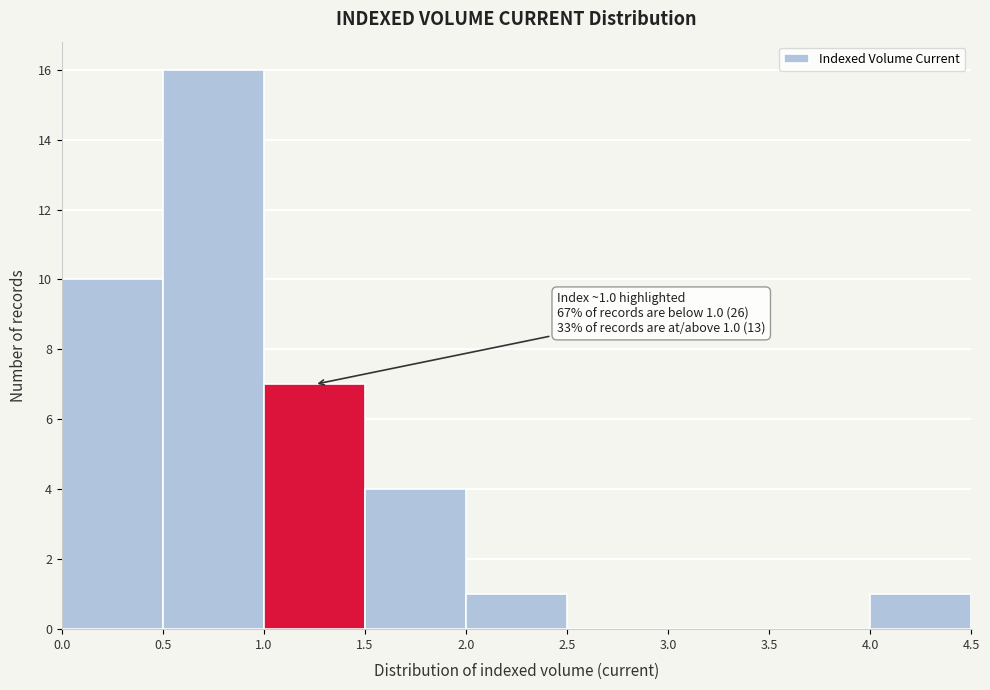

Which range on the x-axis has the tallest bar?

0.5 to 1.0